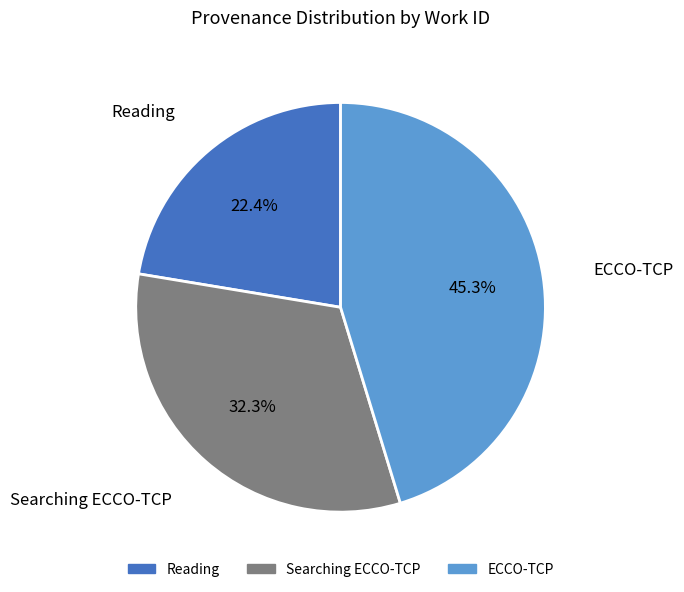

What is the ratio of the value at Reading to the value at Searching ECCO-TCP?

0.7